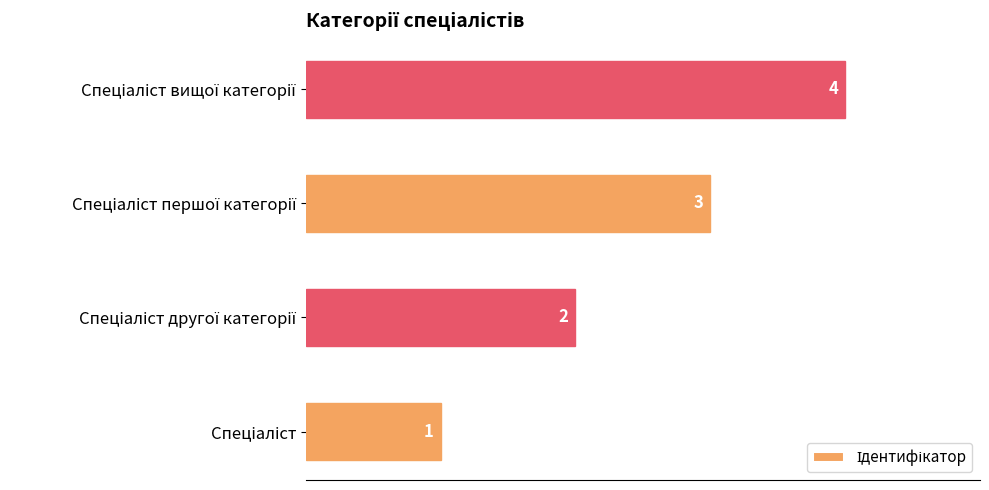

What is the difference between the maximum and minimum values?

3